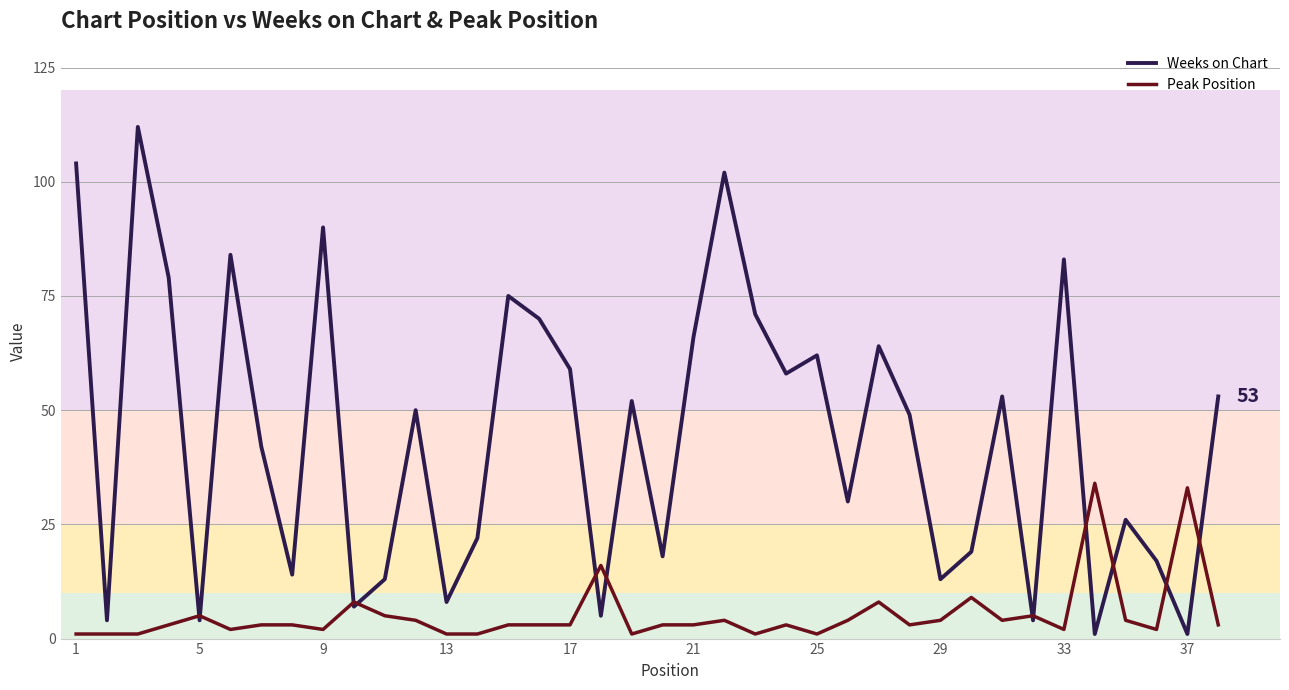

What are all the series names shown in the legend?

Weeks on Chart, Peak Position